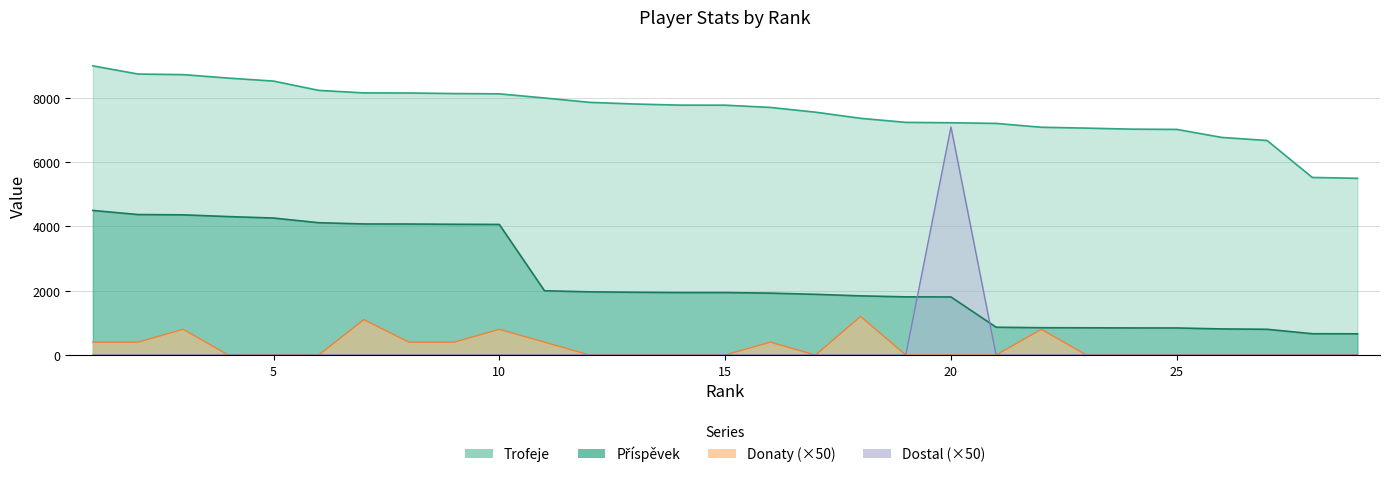

True or false: Trofeje has more than 0 interior local peaks.

False